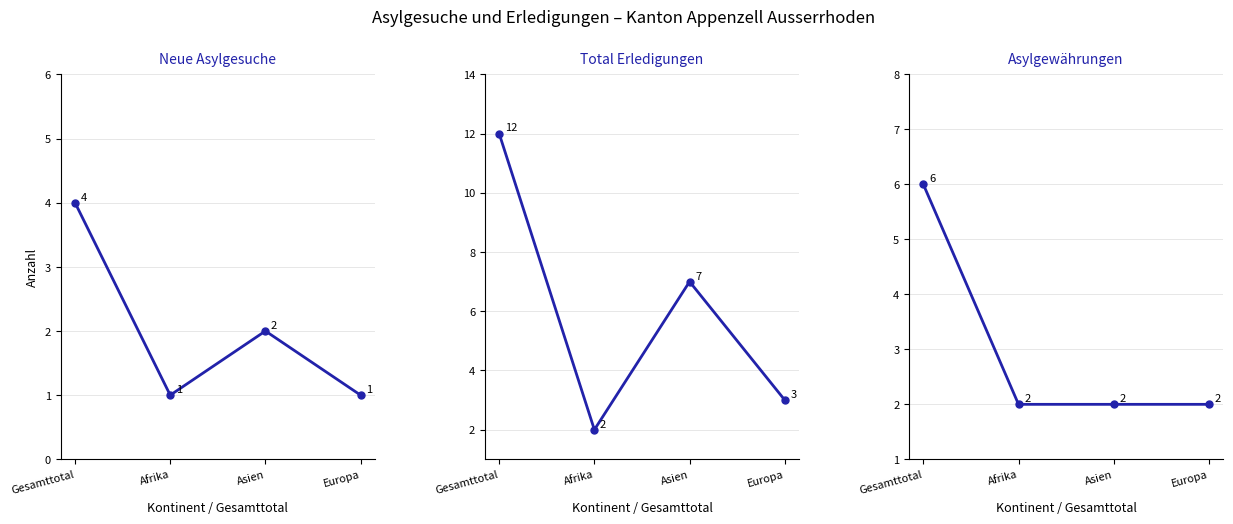

True or false: Total Erledigungen and Neue Asylgesuche cross at least once.

False